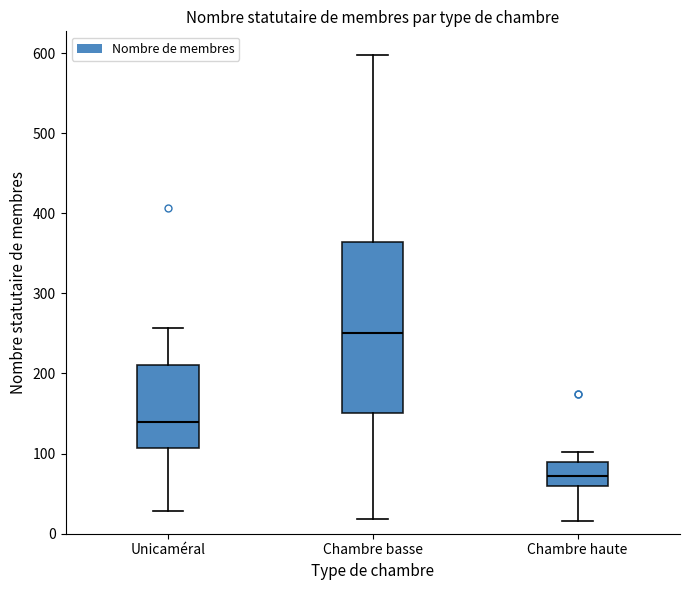

Where does the lower whisker of the box for Chambre haute end on the y-axis? The values are not printed on the chart, so give them approximately, as read against the axis.

20